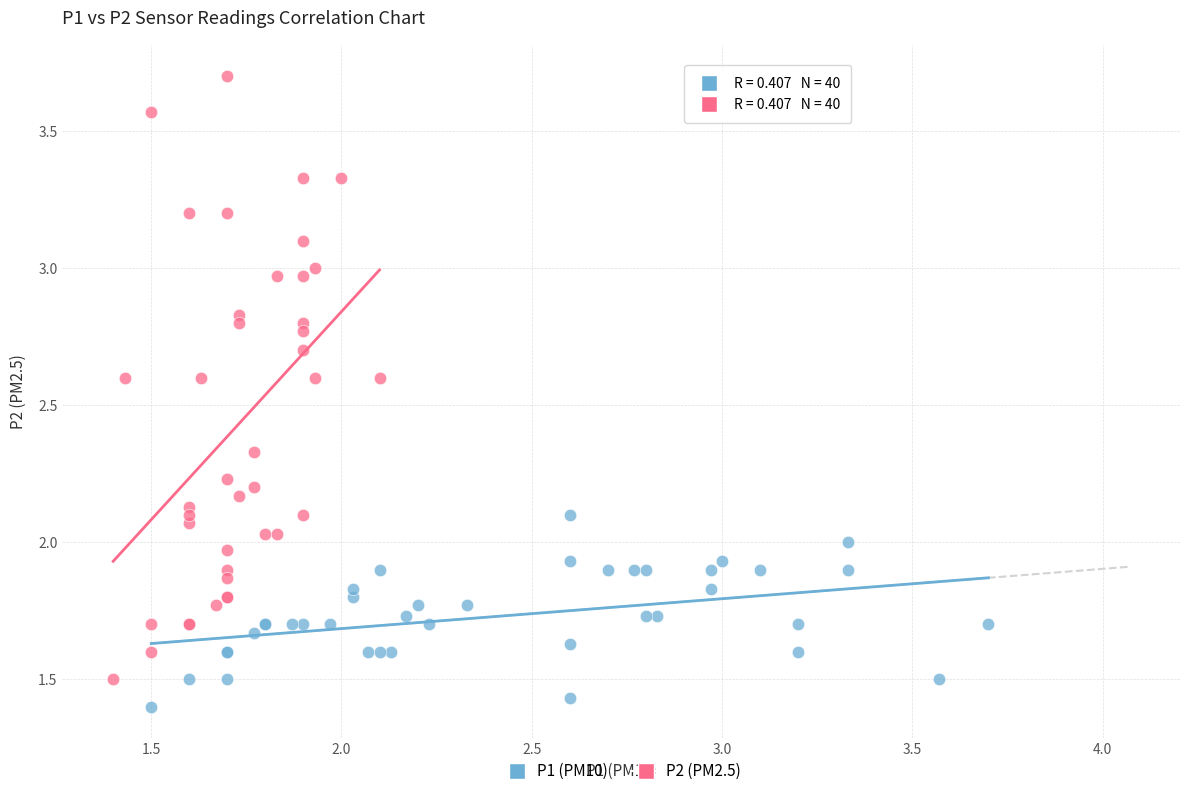

Which series contains the highest Y value?

P2 (PM2.5)